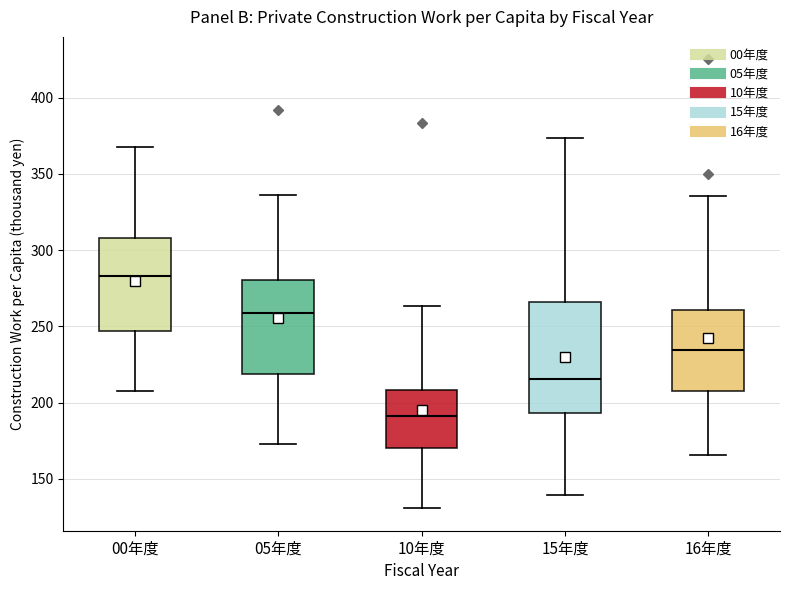

Reading left to right, transcribe this box plot: for each box, give where its median line is, the range the box spans, and where its two whiskers end, as read against the y-axis. The values are not printed on the chart, so give them approximately, as read against the axis.

00年度: median 285, box 245 to 310, whiskers 210 to 370
05年度: median 260, box 220 to 280, whiskers 175 to 335
10年度: median 190, box 170 to 210, whiskers 130 to 265
15年度: median 215, box 195 to 265, whiskers 140 to 375
16年度: median 235, box 205 to 260, whiskers 165 to 335